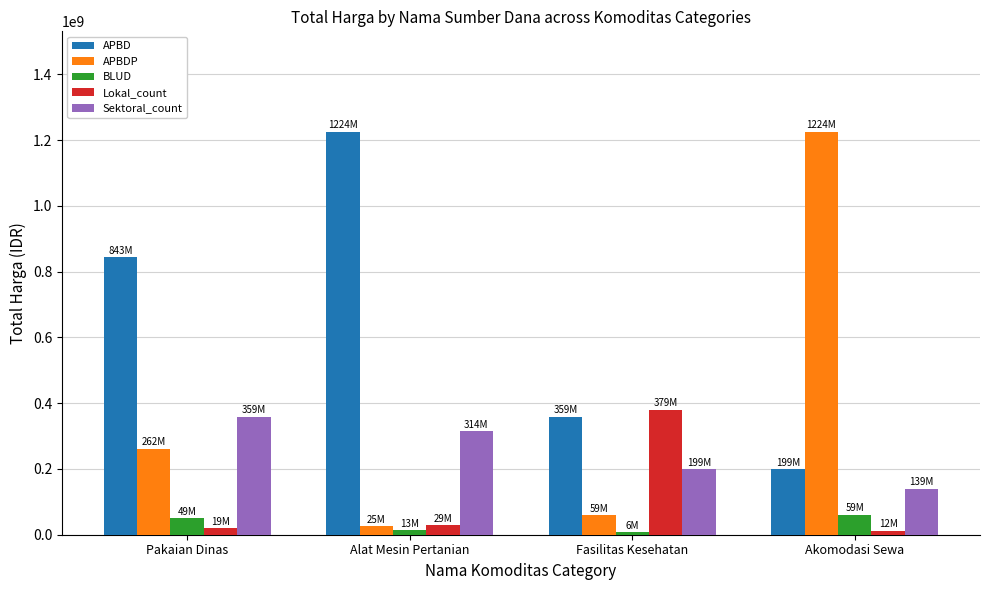

Which series changed the most between Alat Mesin Pertanian and Akomodasi Sewa?

APBDP